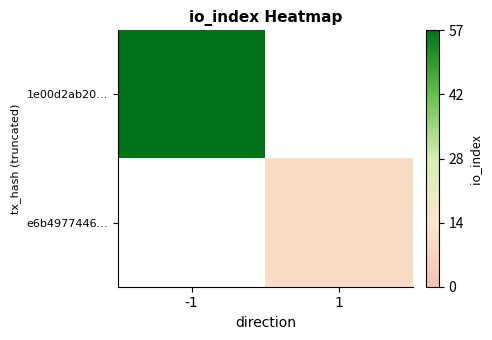

At how many categories does at least one series exceed 56?

1